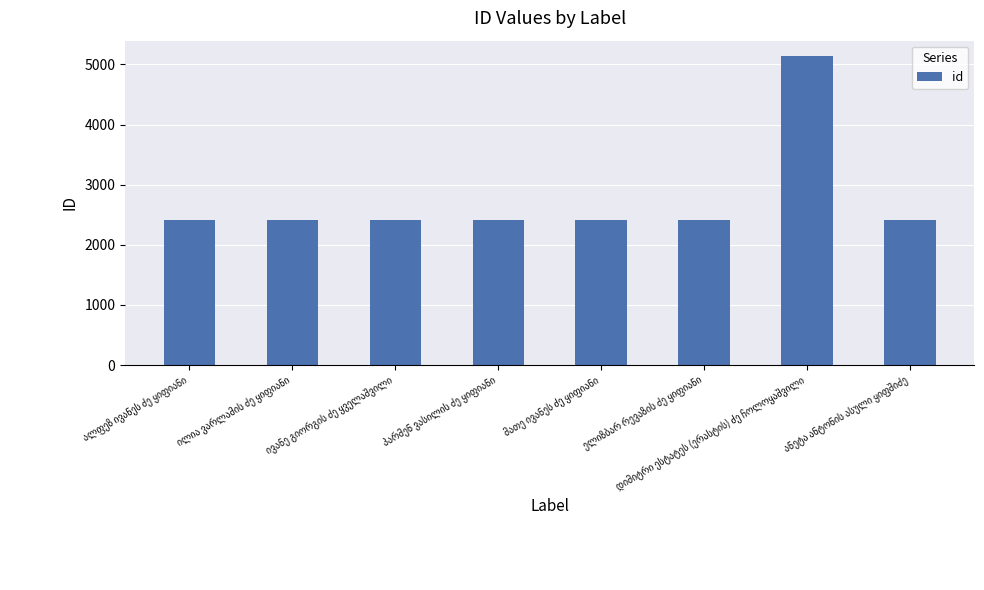

What is the difference between the maximum and minimum values?

2731